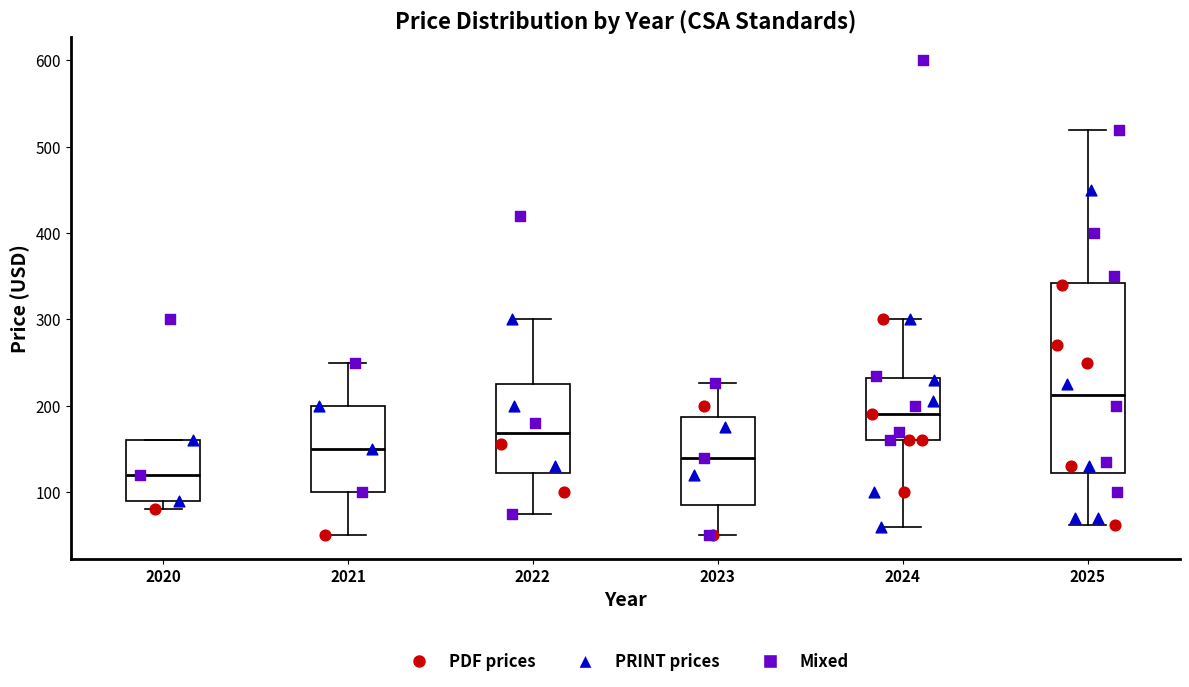

Comparing the boxes themselves (not the whiskers), which one is the tallest?

2025